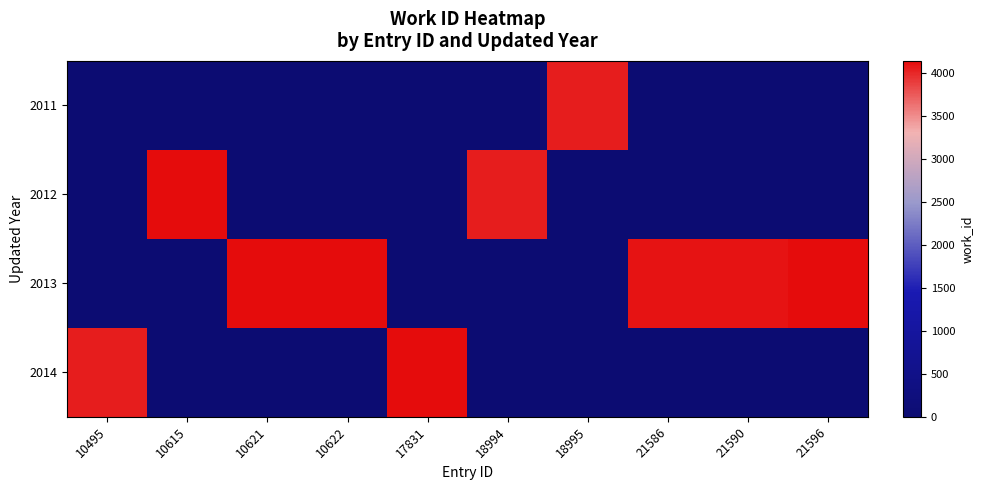

Which series has the largest range (max minus min)?

2012